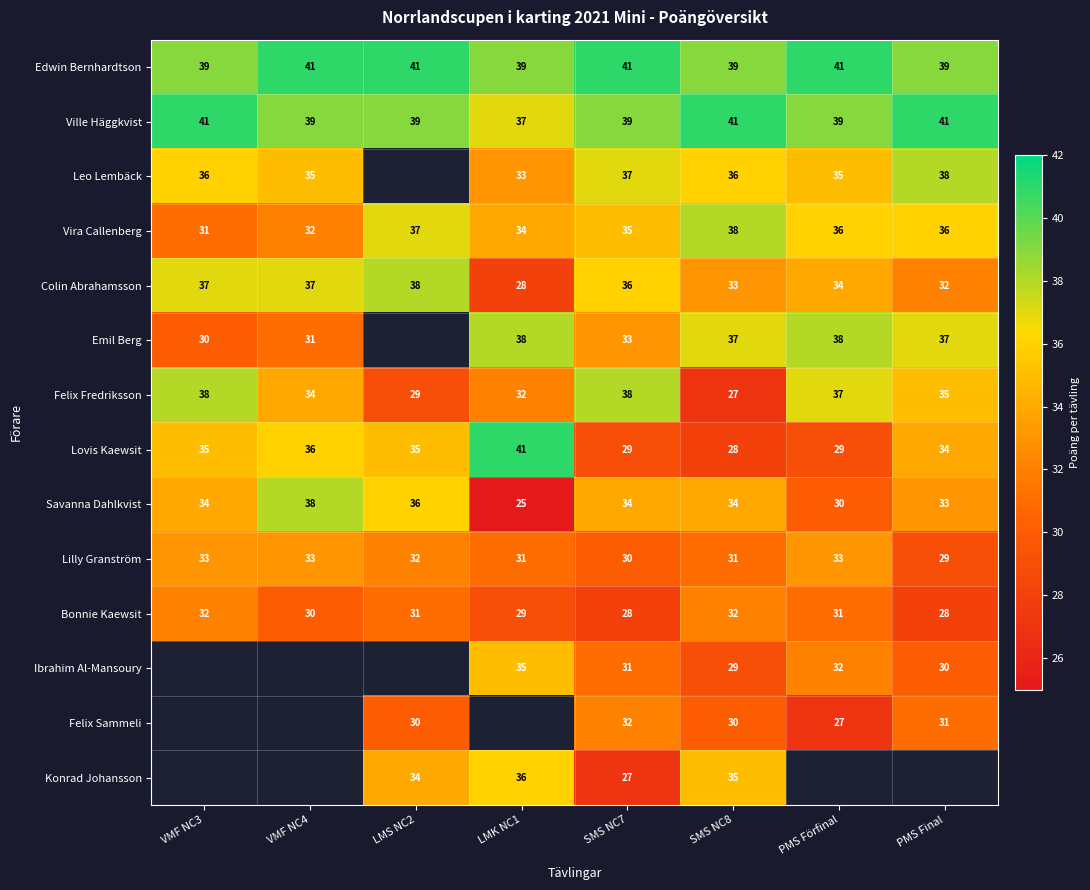

At which label does Vira Callenberg reach its peak?

SMS NC8